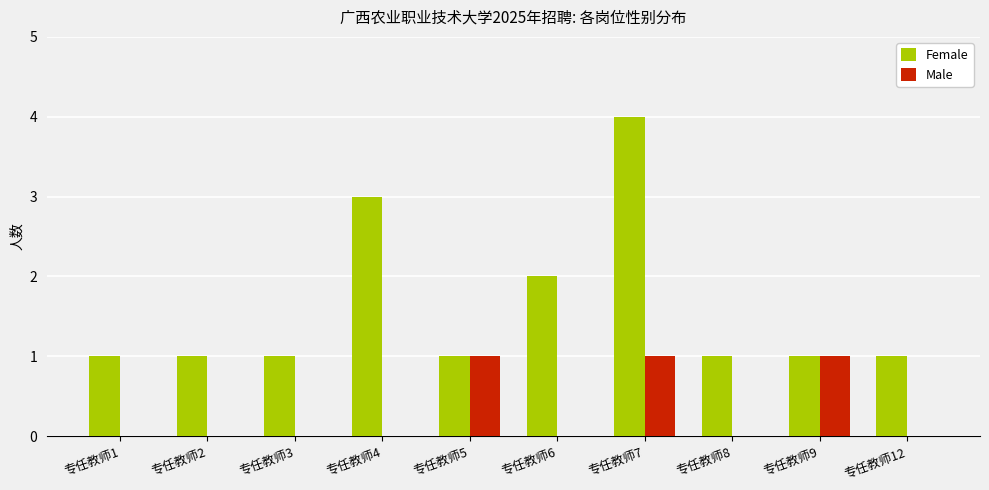

At which category is the sum across all series the highest?

专任教师7